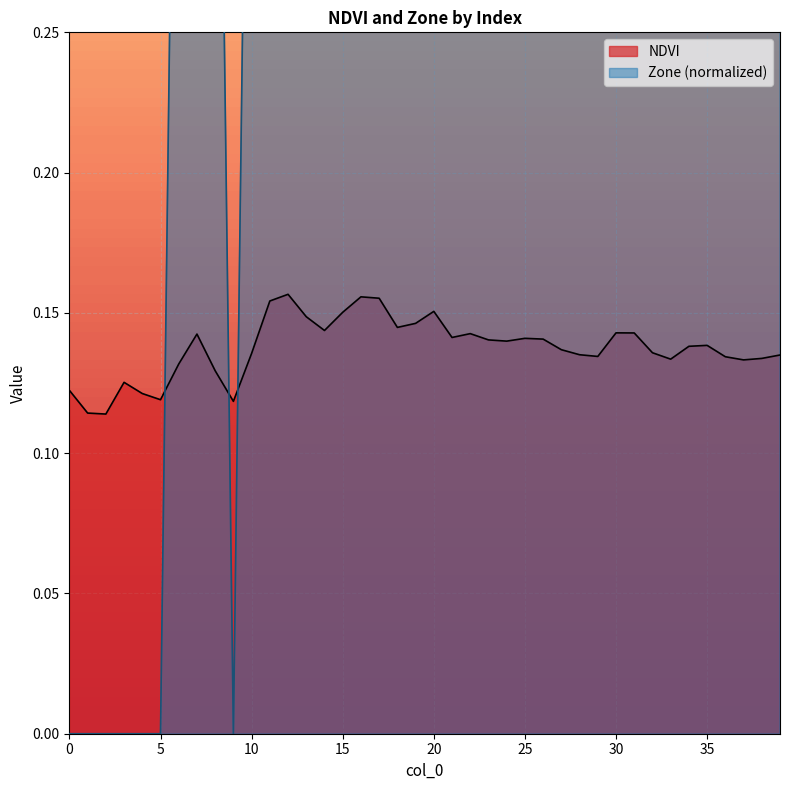

Reading left to right, what are all the values shown in this chart?

NDVI: 0.1	0.1	0.1	0.1	0.1	0.1	0.1	0.1	0.1	0.1	0.1	0.2	0.2	0.1	0.1	0.2	0.2	0.2	0.1	0.1	0.2	0.1	0.1	0.1	0.1	0.1	0.1	0.1	0.1	0.1	0.1	0.1	0.1	0.1	0.1	0.1	0.1	0.1	0.1	0.1
Zone: 0.0	0.0	0.0	0.0	0.0	0.0	0.5	1.0	0.5	0.0	0.5	1.0	1.0	1.0	1.0	1.0	1.0	1.0	1.0	1.0	1.0	1.0	1.0	1.0	1.0	1.0	1.0	0.5	0.5	0.5	1.0	1.0	0.5	0.5	0.5	0.5	0.5	0.5	0.5	0.5